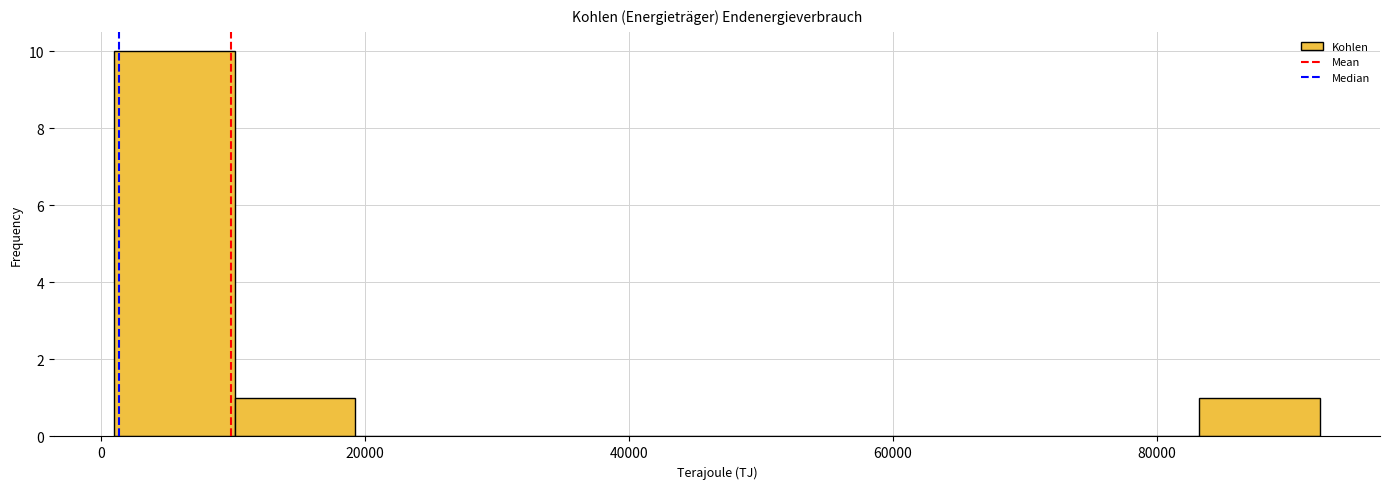

How tall is the bar that spans 10000 to 20000 on the x-axis? Neither the bar edges nor the heights are printed on the chart, so give them approximately, as read against the axes.

1